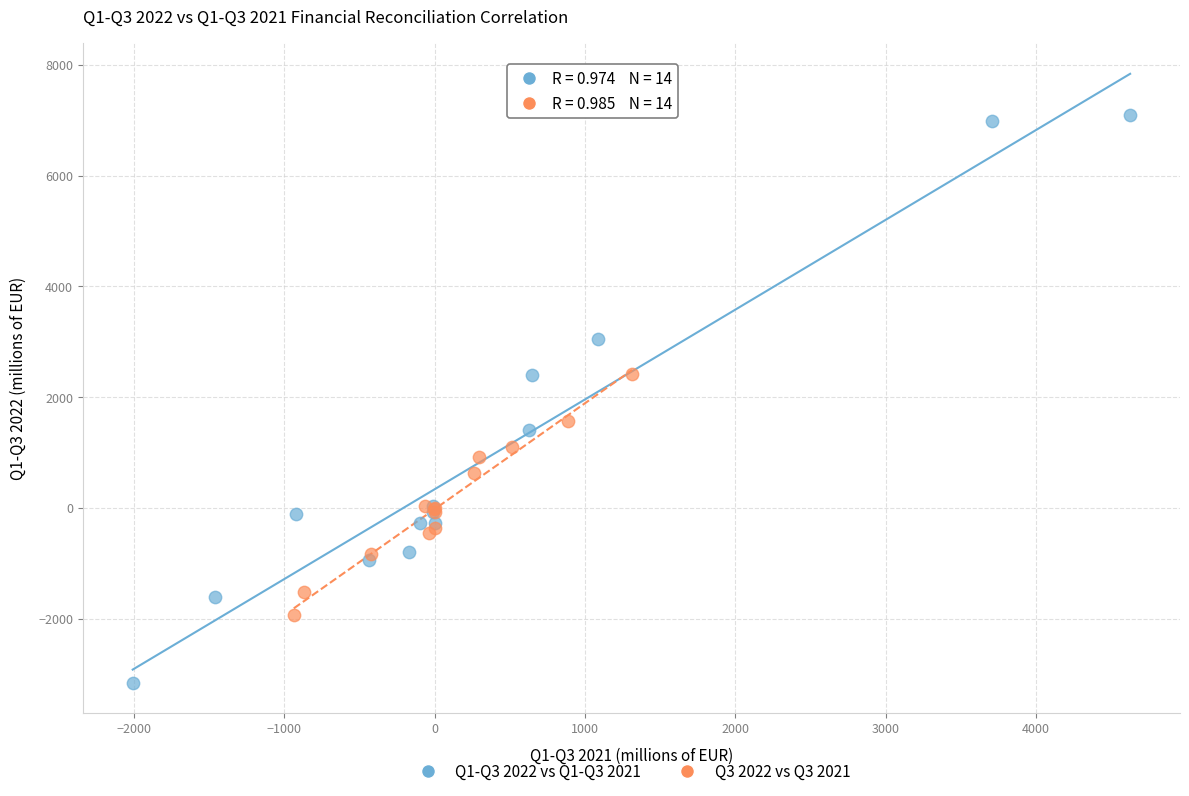

What are all the series names shown in the legend?

Q1-Q3 2022 vs Q1-Q3 2021, Q3 2022 vs Q3 2021